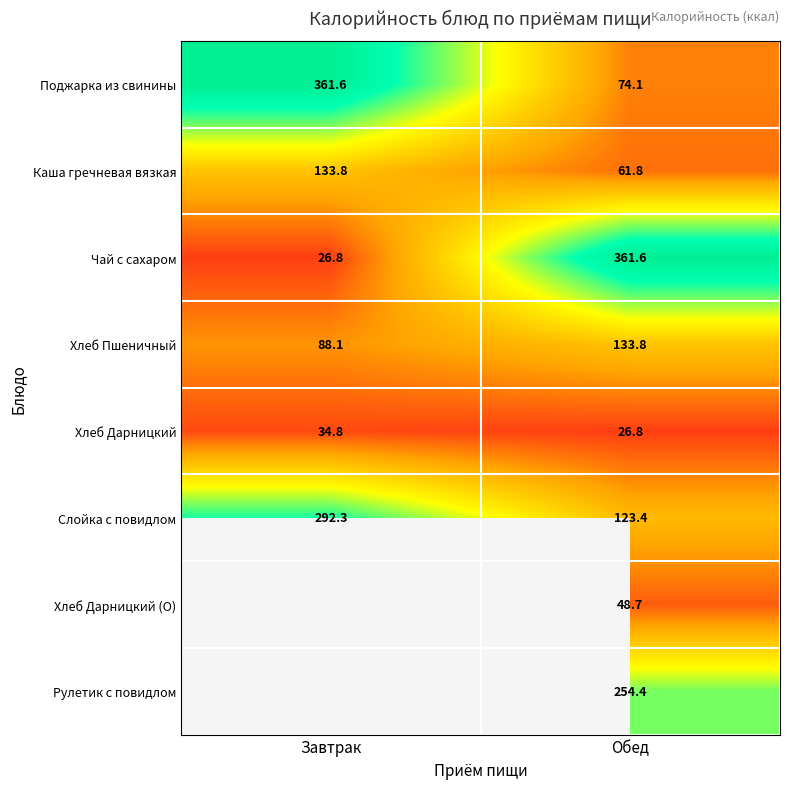

List the labels in order of Поджарка из свинины value, smallest first.

Обед, Завтрак